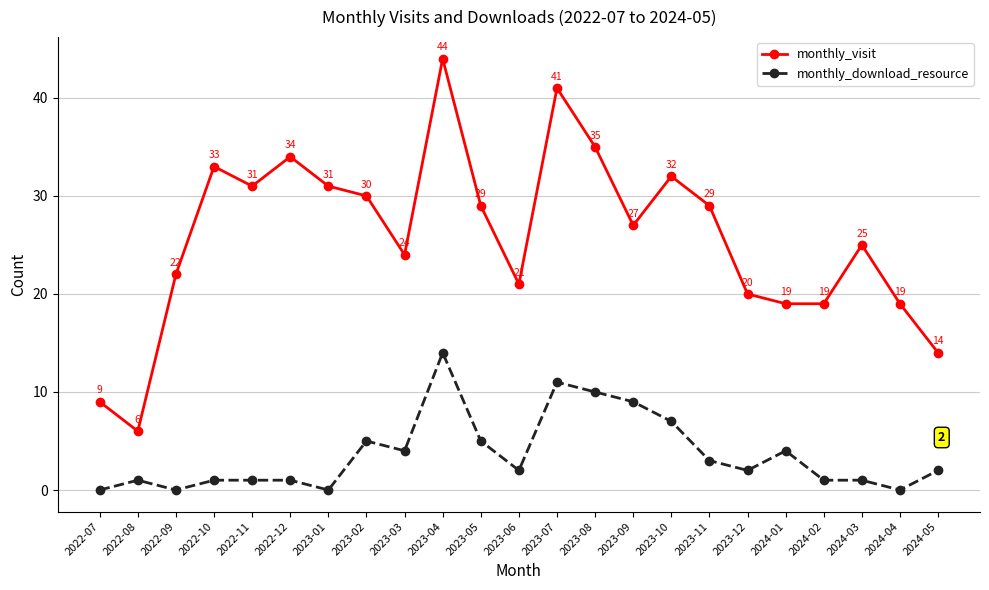

Which series changed the most between 2023-02 and 2023-11?

monthly_download_resource